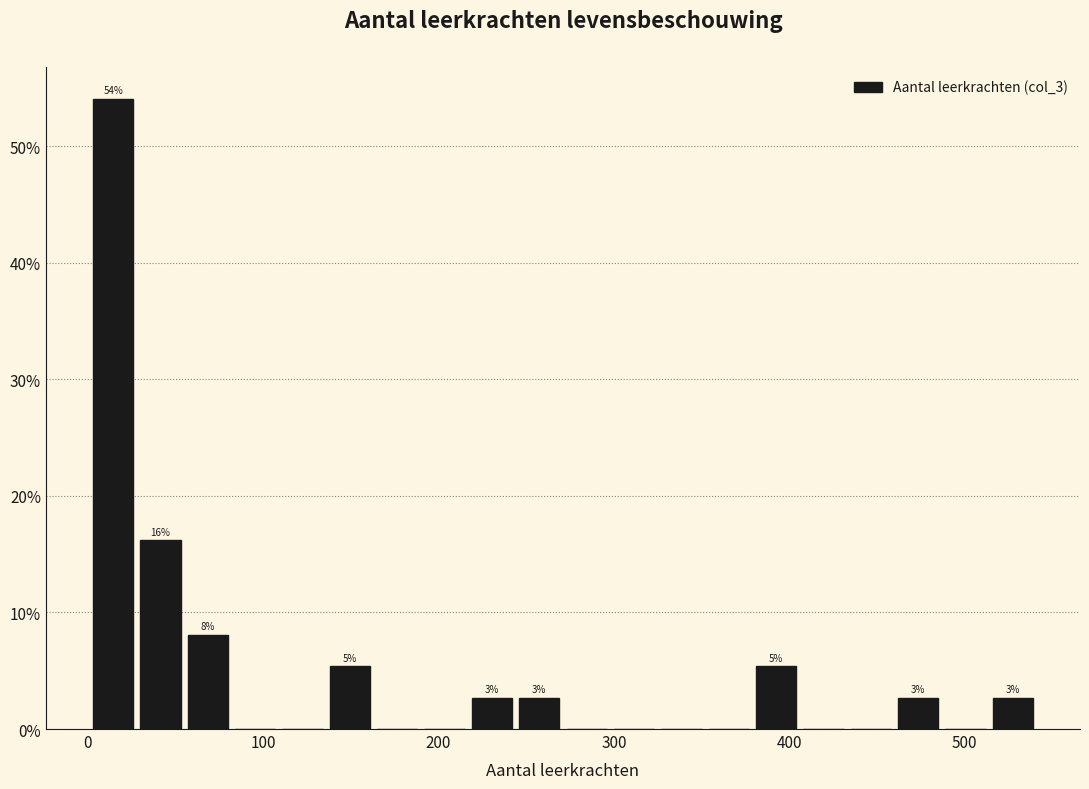

Read against the x-axis, roughly where is the centre of the tallest bar?

10